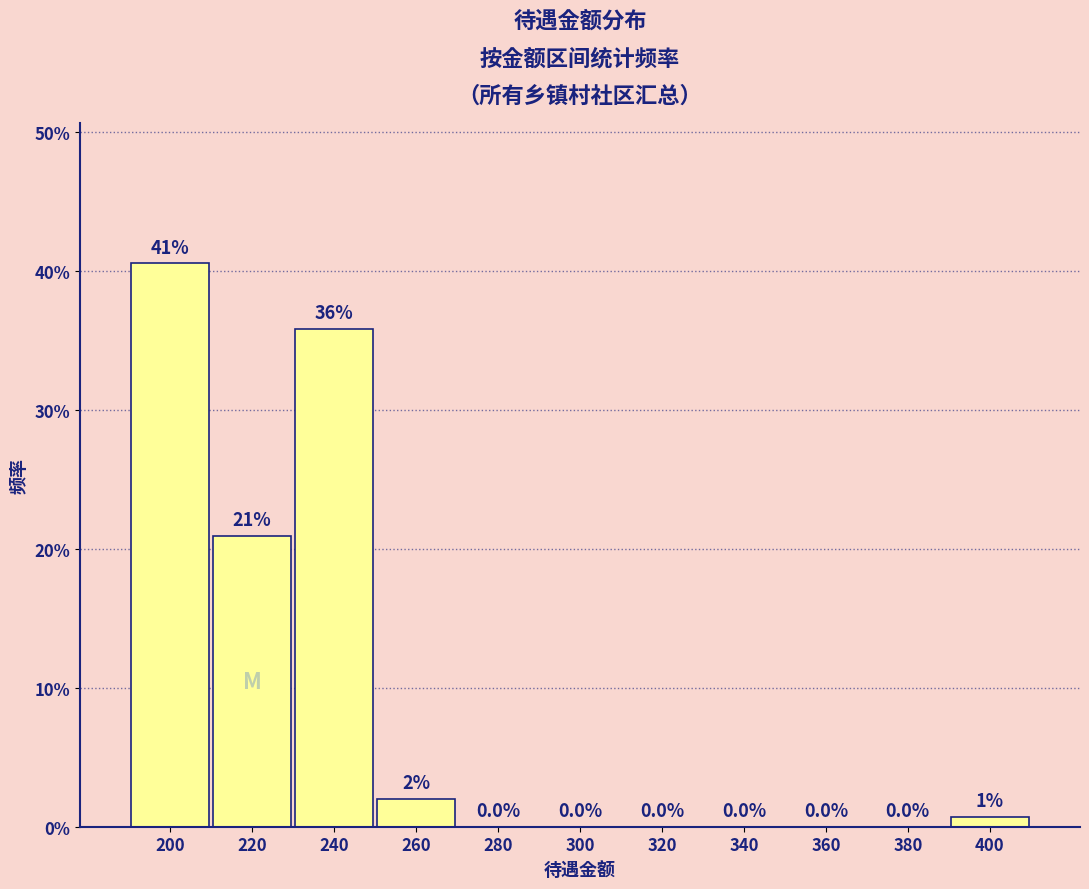

Over which range of the x-axis is the bar tallest?

190 to 210